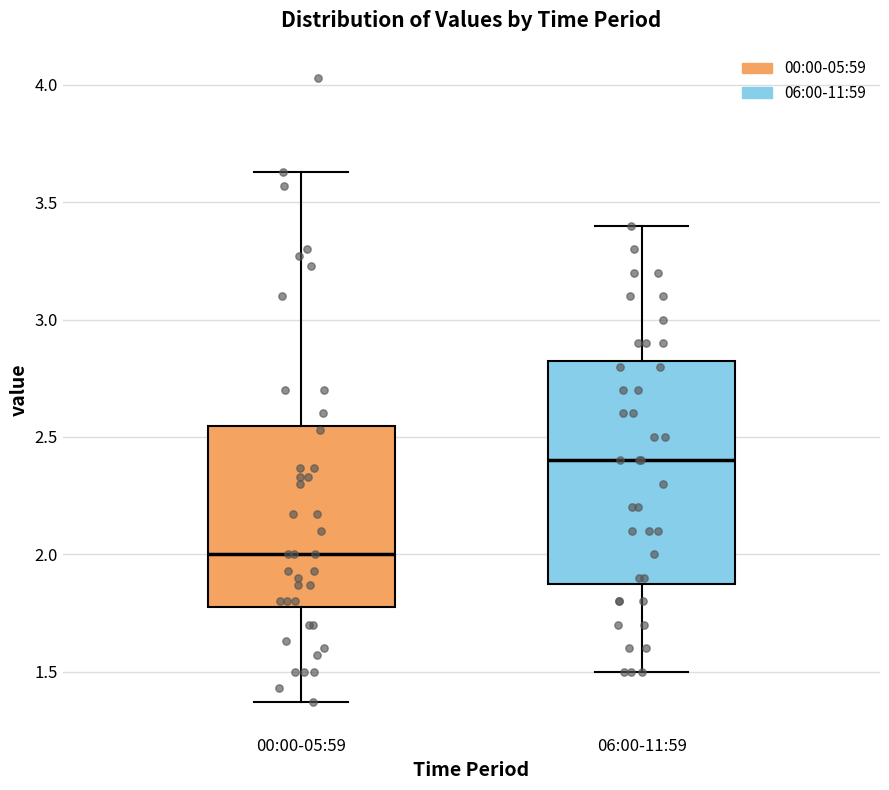

Comparing the boxes themselves (not the whiskers), which one is the tallest?

06:00-11:59